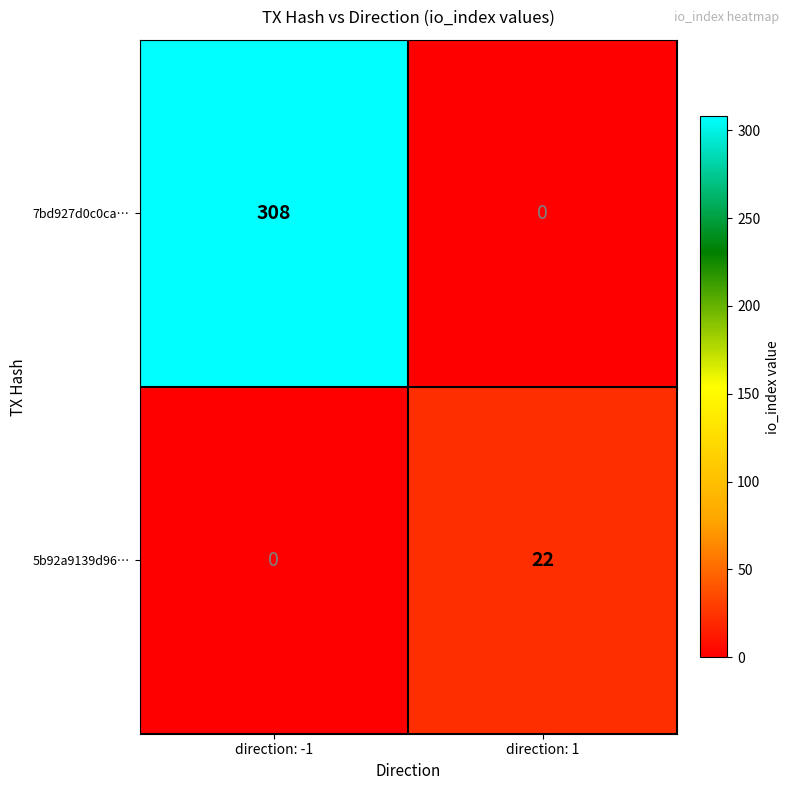

Which series has the largest total across all categories?

7bd927d0c0ca…